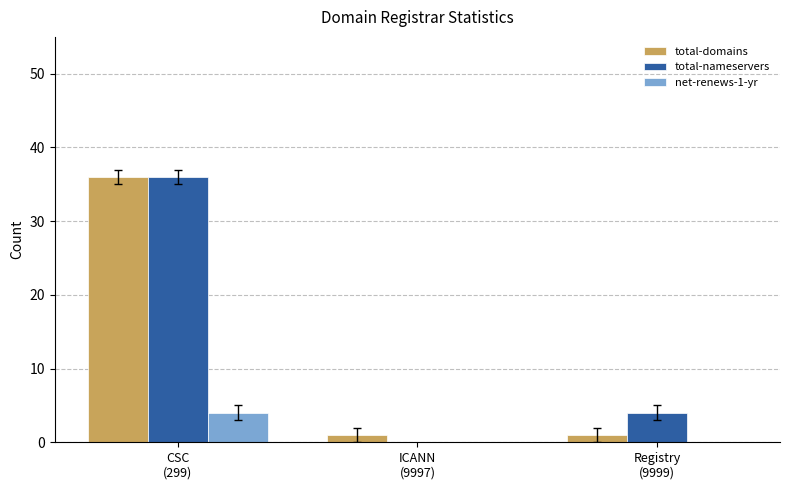

What is the sum of all total-nameservers values?

40